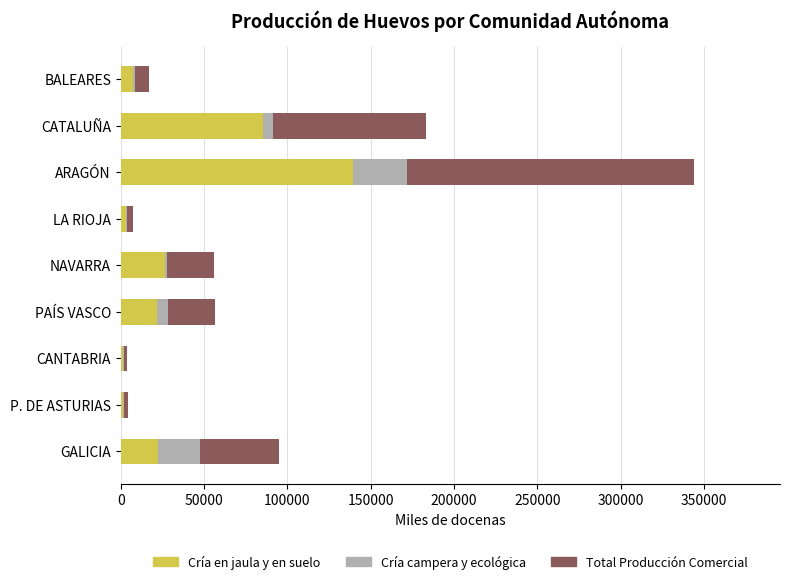

True or false: Cría en jaula y en suelo has a value of 85346.9 at CATALUÑA.

True